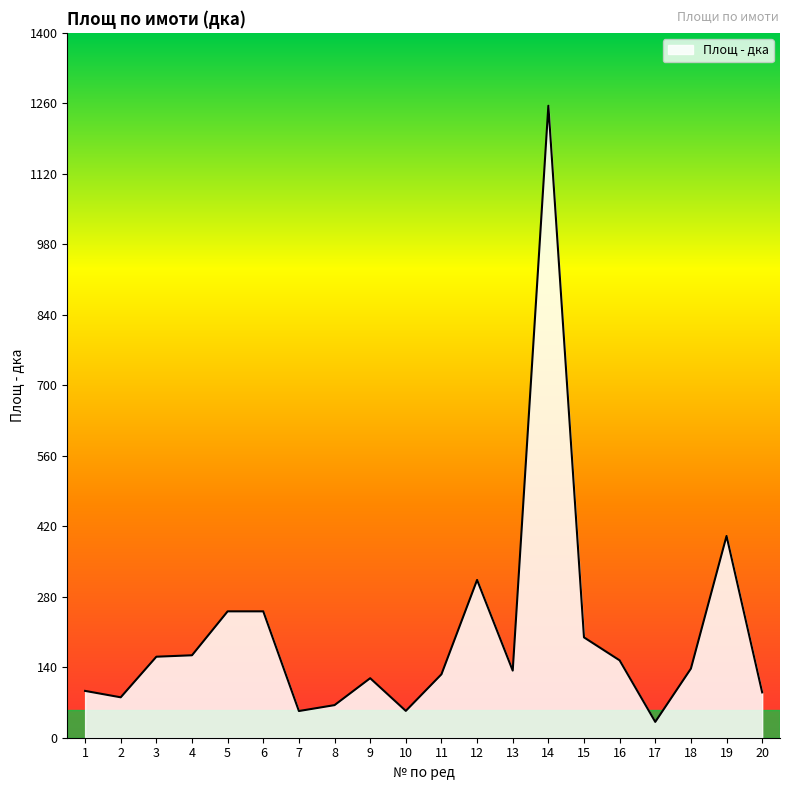

The value at 6 is 251.0. True or false?

True